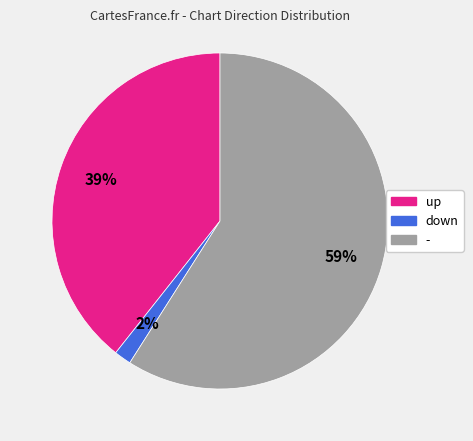

Which slice is the smallest?

down